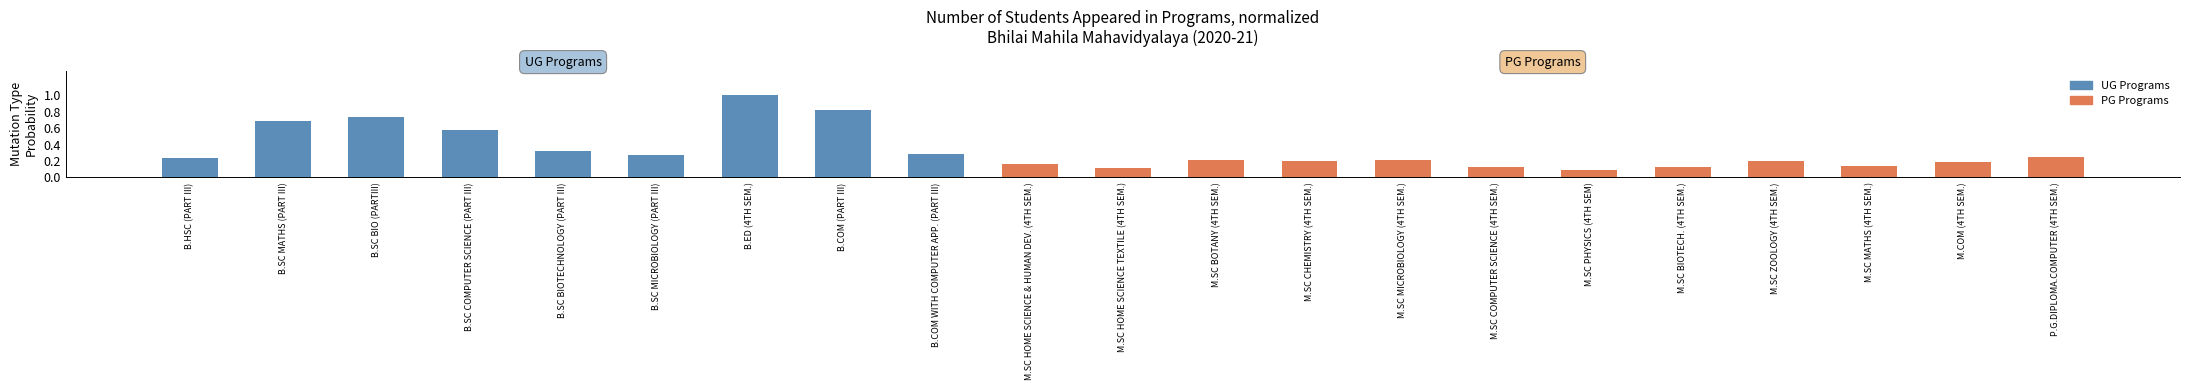

True or false: the data shows 0.2 at B.COM WITH COMPUTER APP. (PART III).

False